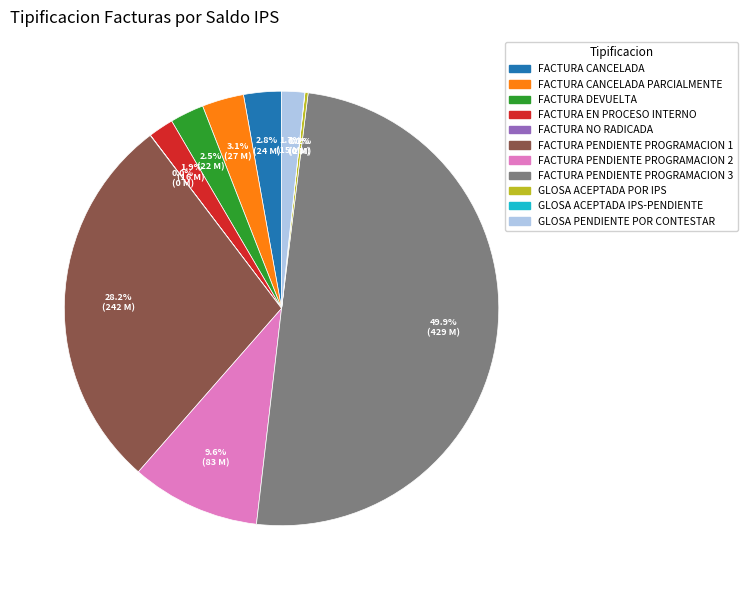

Which category has the smallest portion of the pie?

GLOSA ACEPTADA IPS-PENDIENTE